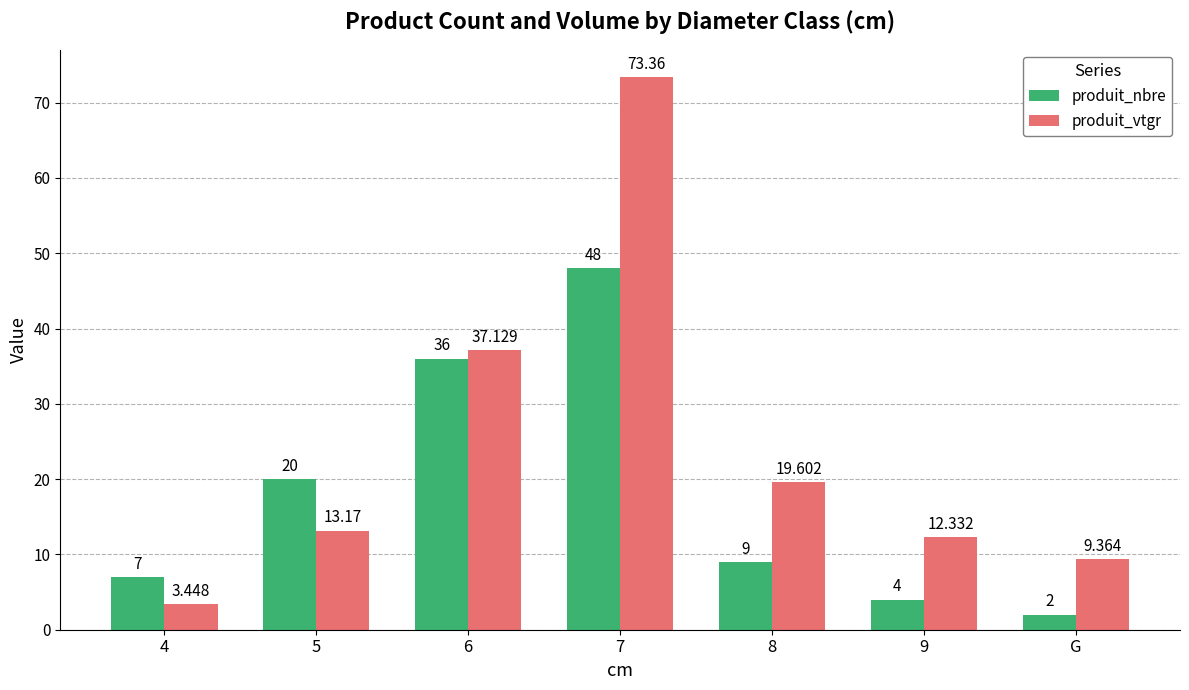

What is the sum of the produit_vtgr values at 8 and 9?

31.9